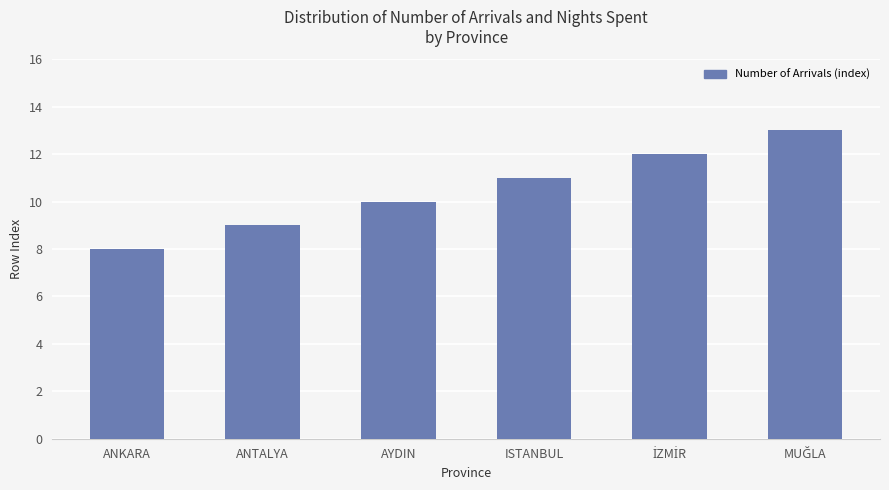

What is the change in value from ANKARA to ISTANBUL?

+3